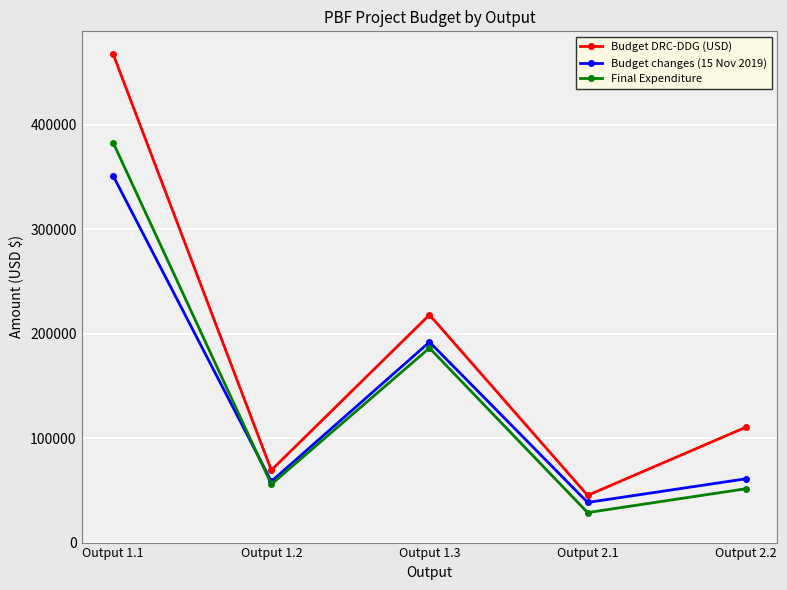

How many interior local valleys does the Budget changes (15 Nov 2019) series have?

2